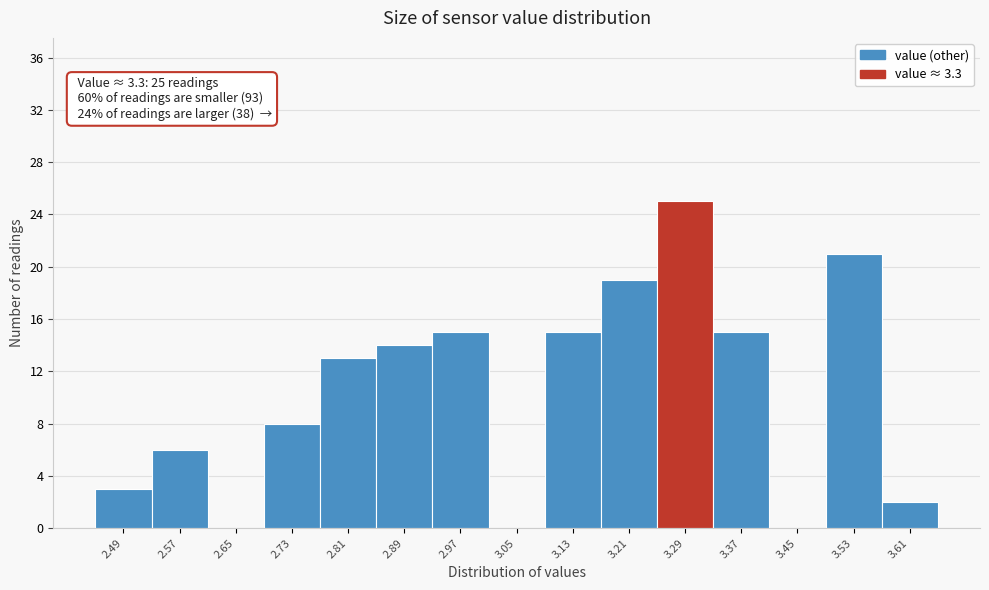

Which range on the x-axis has the tallest bar?

3.25 to 3.33